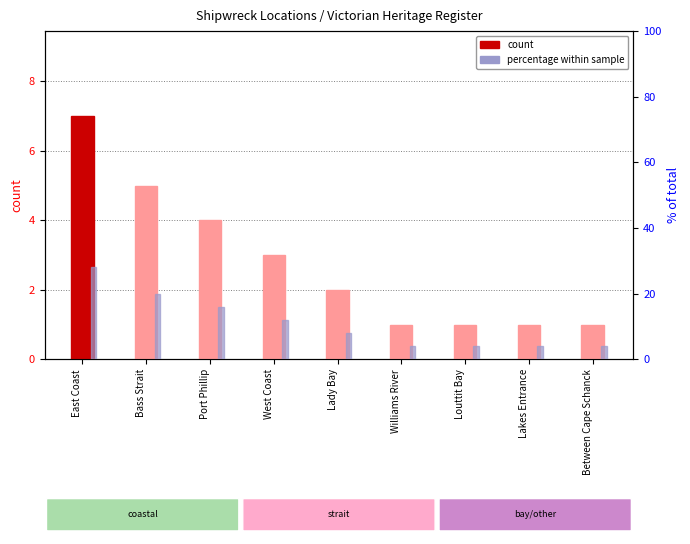

At Williams River, list the series in order from largest to smallest.

percentage within sample, count